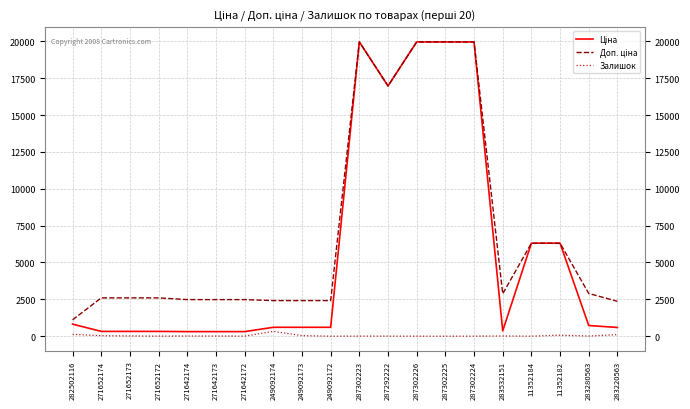

Is it true that Залишок equals 5.0 at 287292222?

True